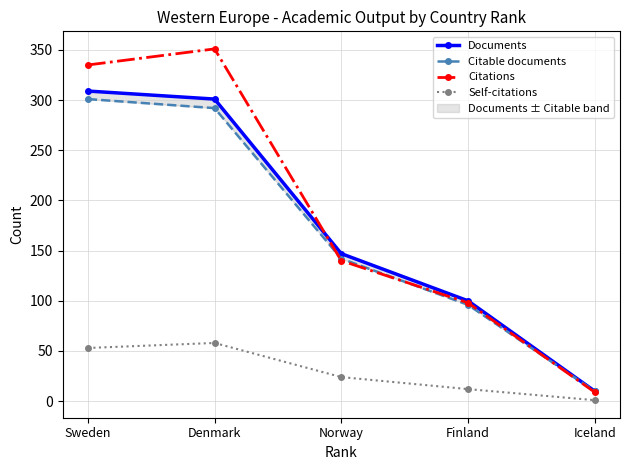

True or false: Documents has a value of 28 at Finland.

False